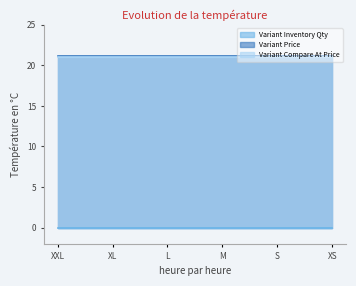

Which series changed the most between M and XS?

Variant Inventory Qty